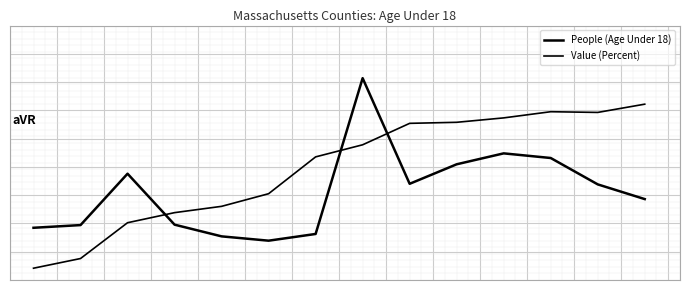

Count the Value (Percent) values in the range 0 to 1.

12